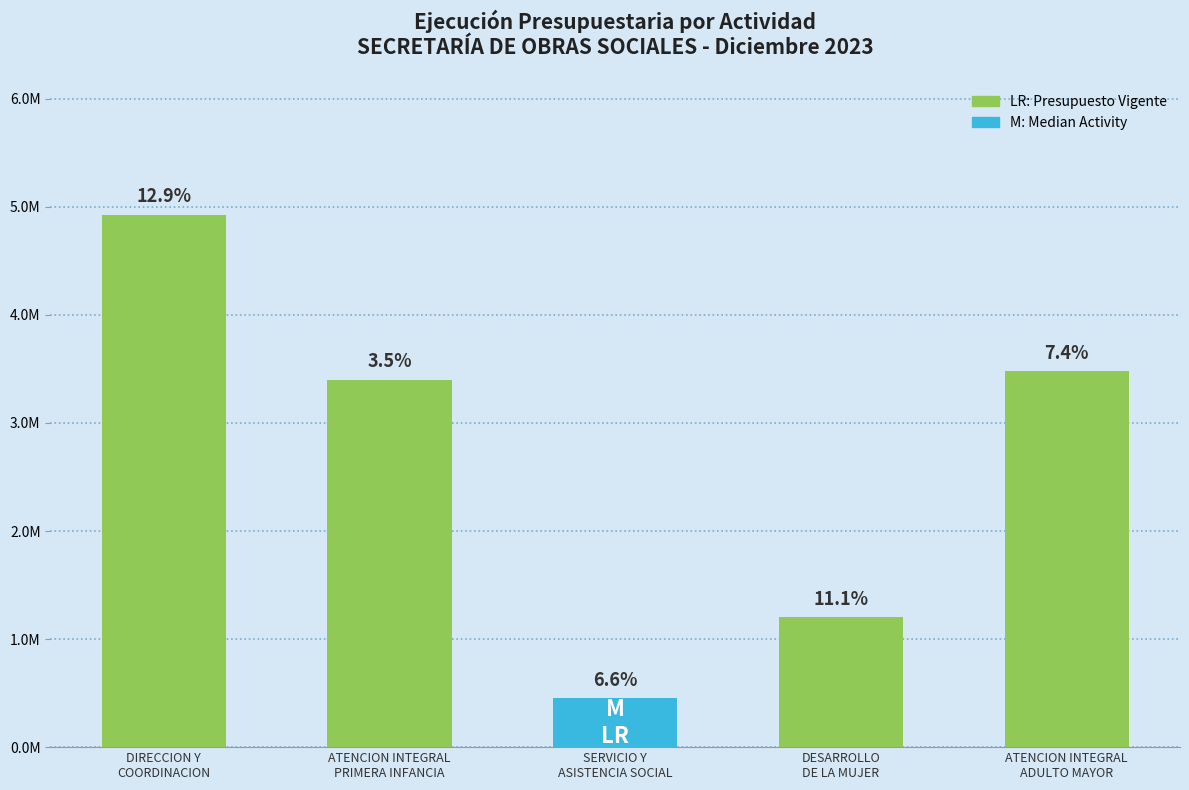

Between ATENCION INTEGRAL
ADULTO MAYOR and DESARROLLO
DE LA MUJER, which is larger?

ATENCION INTEGRAL
ADULTO MAYOR